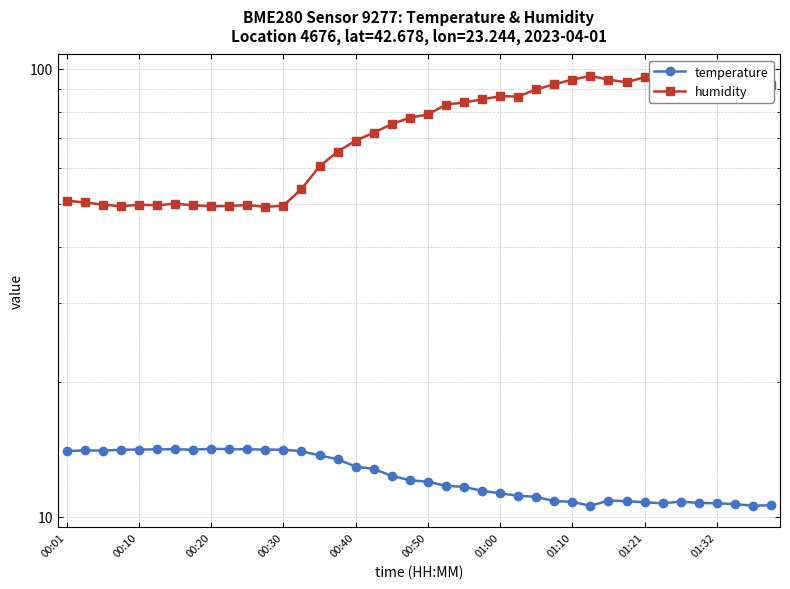

Does the chart display data point markers on the line(s)?

Yes